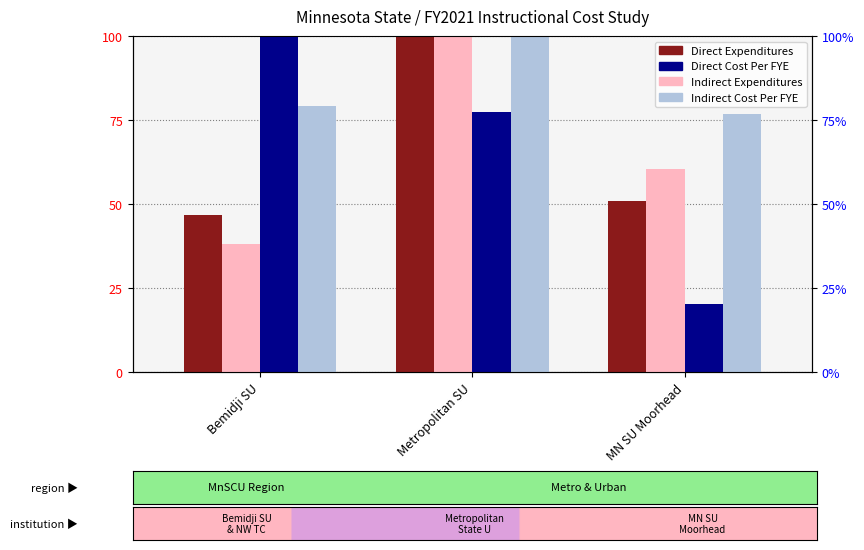

True or false: Indirect Expenditures has a value of 83.8 at MN SU Moorhead.

False